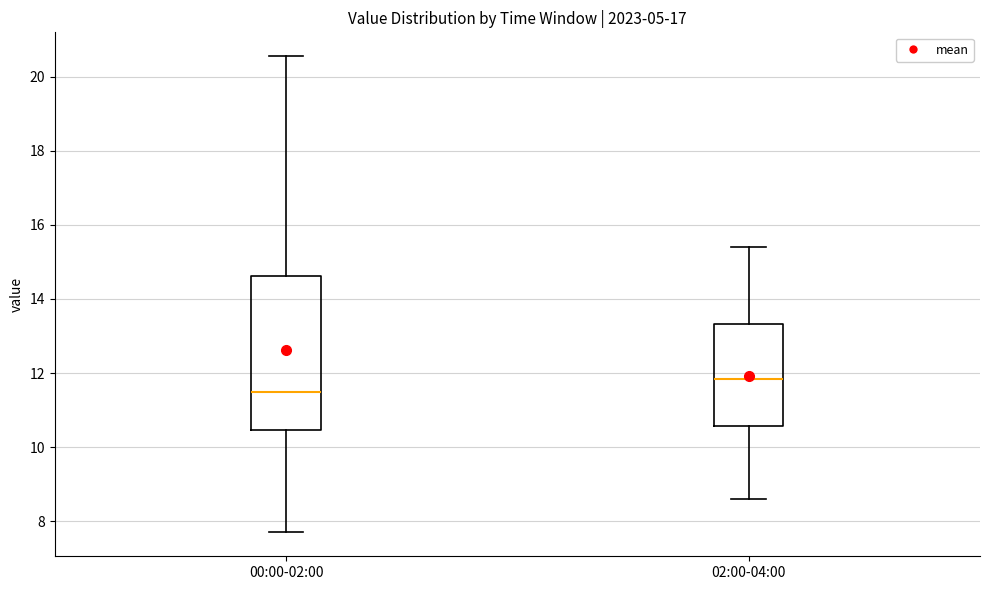

Comparing the boxes themselves (not the whiskers), which one is the tallest?

00:00-02:00